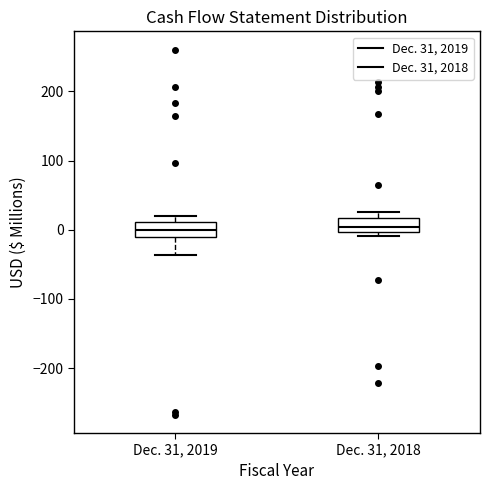

Reading left to right, transcribe this box plot: for each box, give where its median line is, the range the box spans, and where its two whiskers end, as read against the y-axis. The values are not printed on the chart, so give them approximately, as read against the axis.

Dec. 31, 2019: median 0, box -10 to 10, whiskers -40 to 20
Dec. 31, 2018: median 0 (just above the box's lower edge), box 0 to 20, whiskers -10 to 20 (just above the box's upper edge)